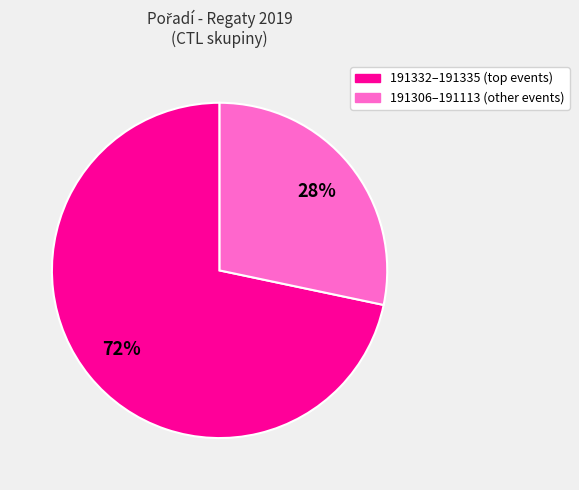

To the nearest percent, what is the average slice percentage?

50%